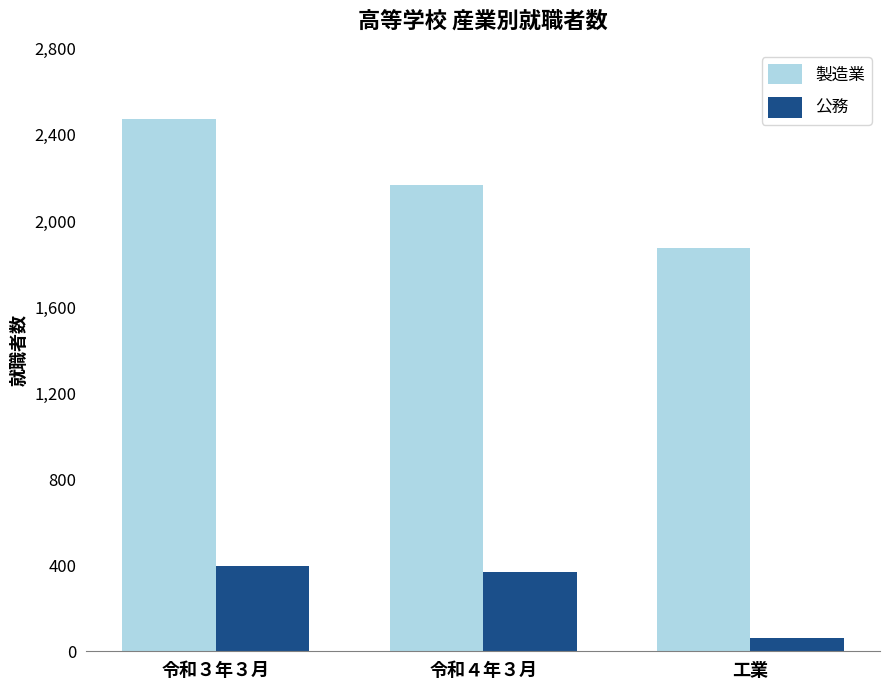

Which series has the largest total across all categories?

製造業